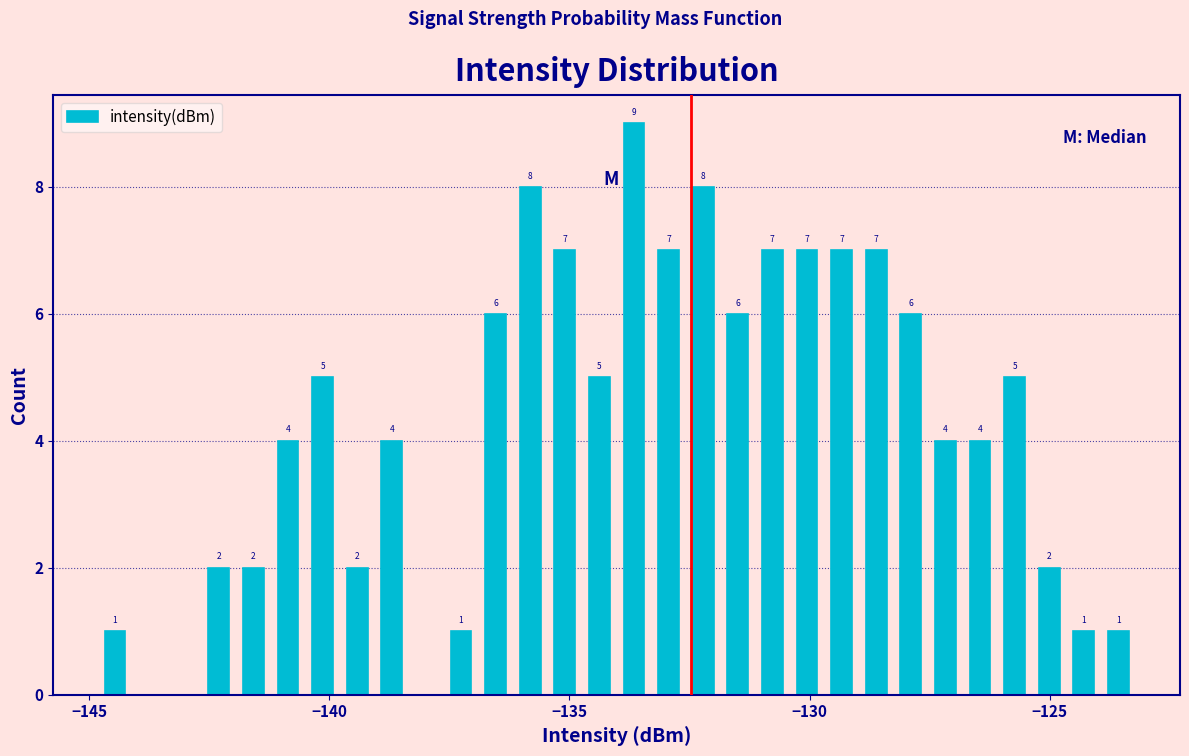

Around what value on the x-axis is the tallest bar? Give the approximate position of its centre, as read against the axis.

-133.5